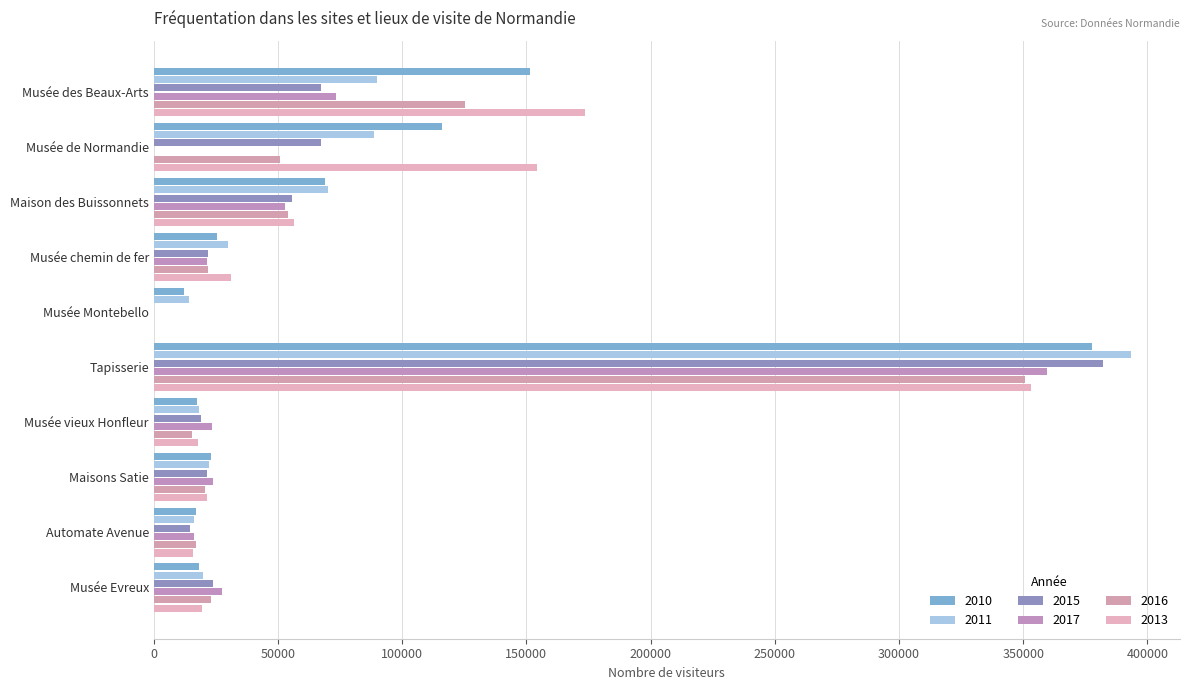

Which series changed the most between Musée chemin de fer and Musée Montebello?

2013